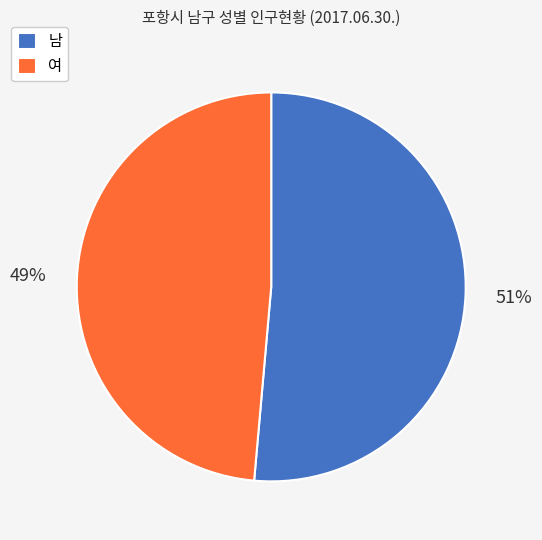

To the nearest percent, what is the combined percentage of 여 and 남?

100%